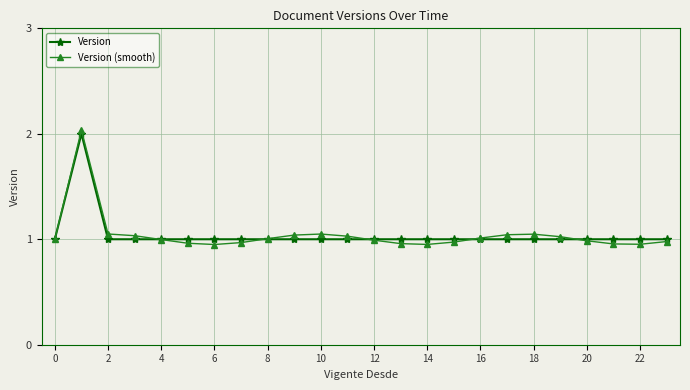

Which series has the widest spread of values?

Version (smooth)